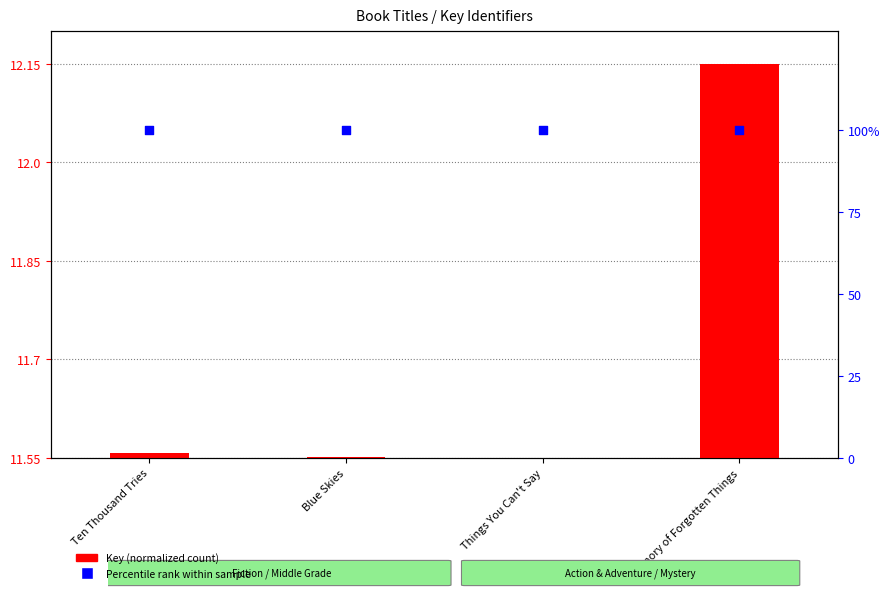

Which series has the largest Y range (max minus min)?

Key (normalized)